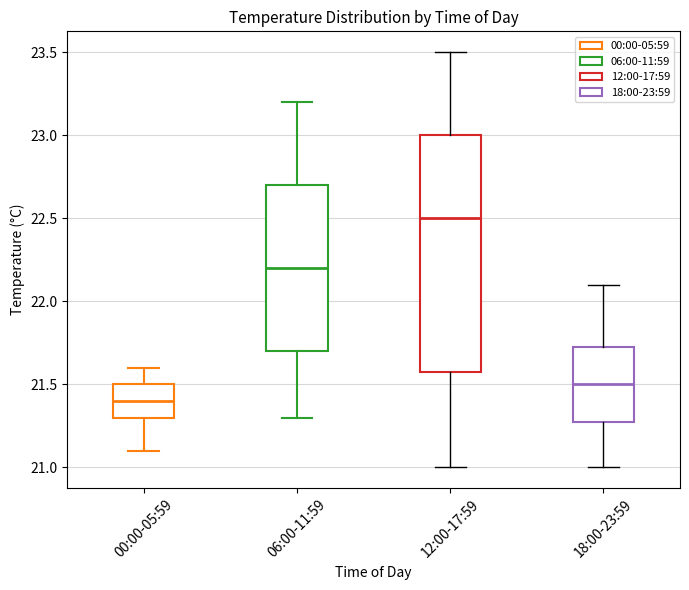

Reading left to right, transcribe this box plot: for each box, give where its median line is, the range the box spans, and where its two whiskers end, as read against the y-axis. The values are not printed on the chart, so give them approximately, as read against the axis.

00:00-05:59: median 21.40, box 21.30 to 21.50, whiskers 21.10 to 21.60
06:00-11:59: median 22.20, box 21.70 to 22.70, whiskers 21.30 to 23.20
12:00-17:59: median 22.50, box 21.60 to 23.00, whiskers 21.00 to 23.50
18:00-23:59: median 21.50, box 21.30 to 21.75, whiskers 21.00 to 22.10